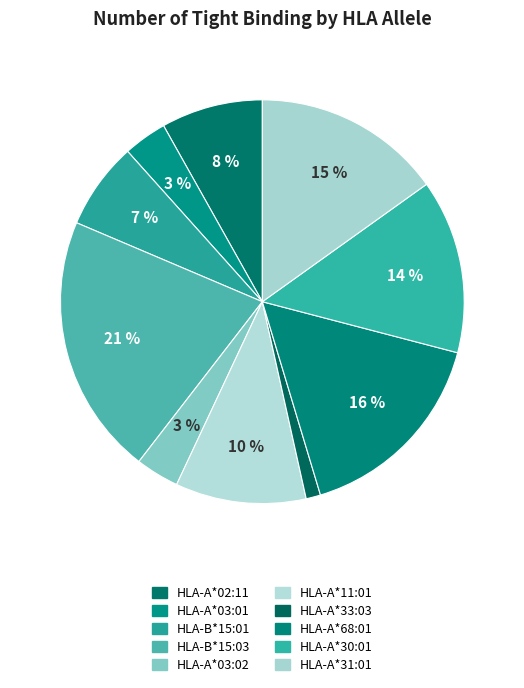

What percentage is the HLA-A*33:03 slice, to the nearest percent?

1%